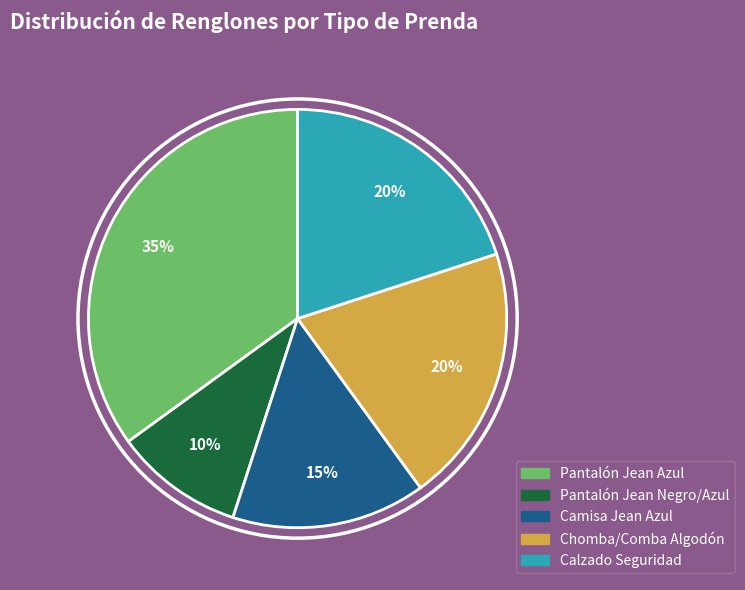

To the nearest percent, what is the average slice percentage?

20%